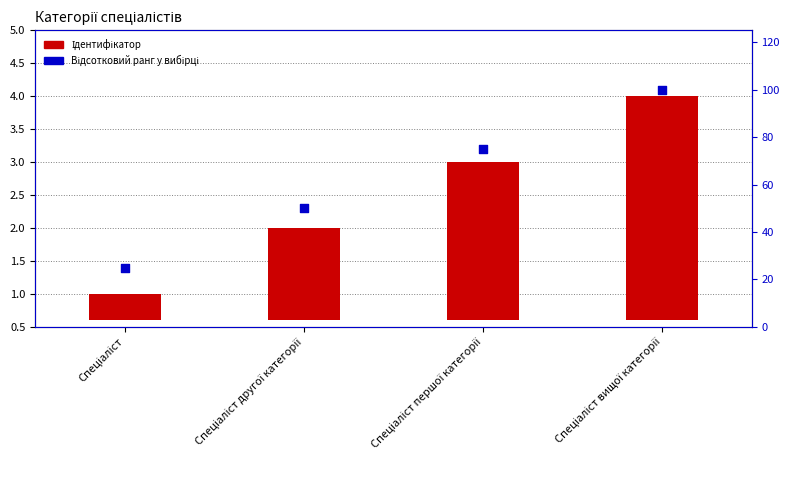

Which series reaches the maximum Y coordinate?

Percentile rank within the sample